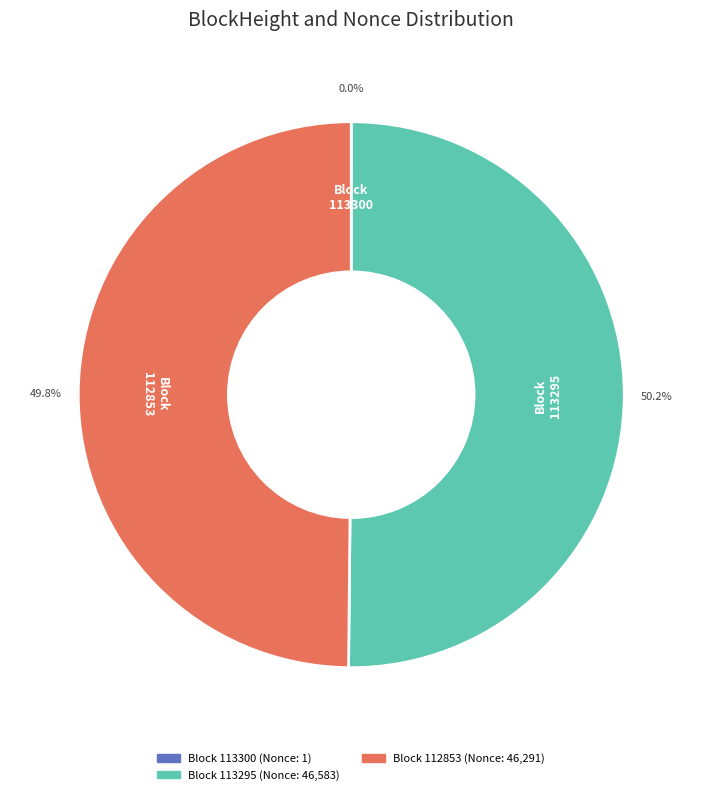

Which slice is the largest?

113295